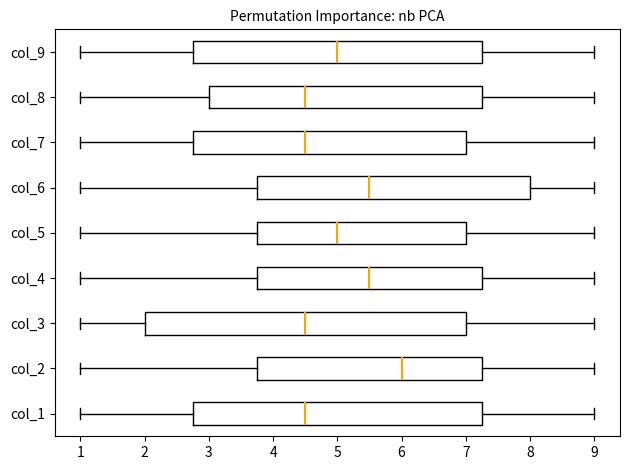

Where does the right whisker of the box for col_2 end on the x-axis? The values are not printed on the chart, so give them approximately, as read against the axis.

9.0